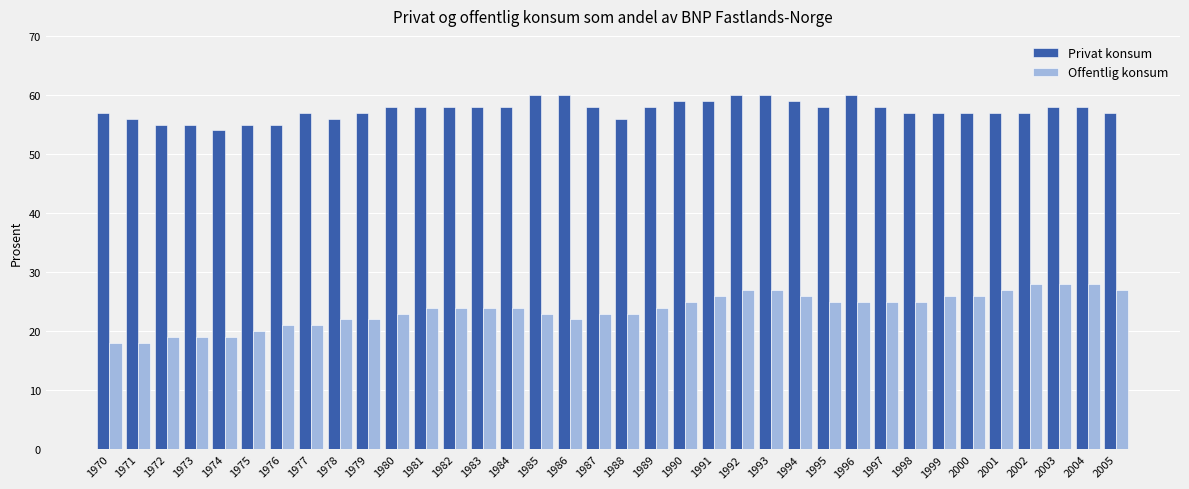

What is the highest value of the Privat konsum series?

60